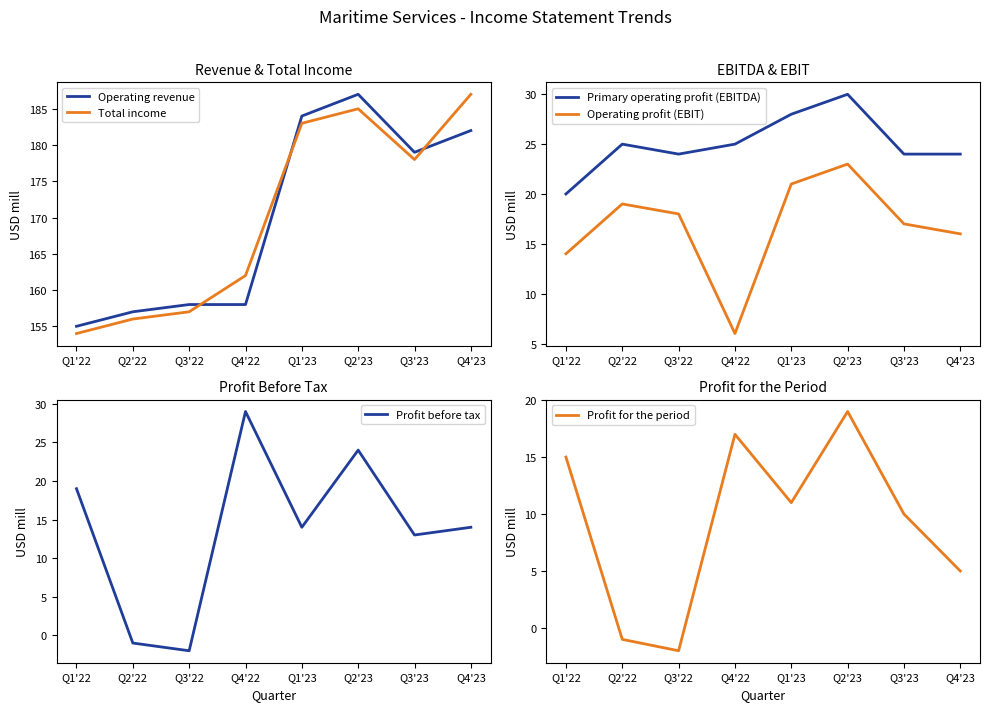

What is the difference between the second highest and minimum values in the Primary operating profit (EBITDA) series?

8